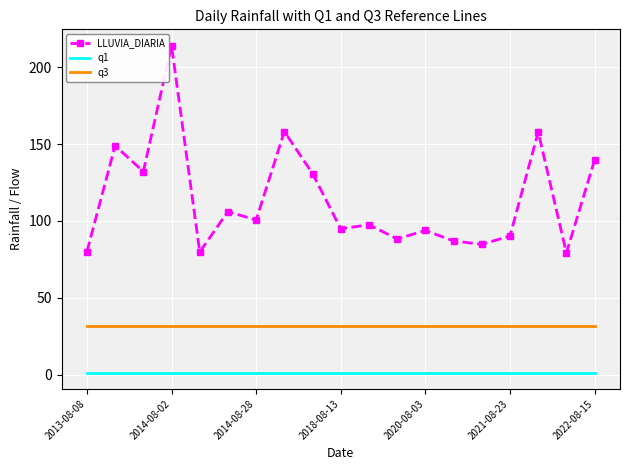

What is the average value of the q1 series?

1.5